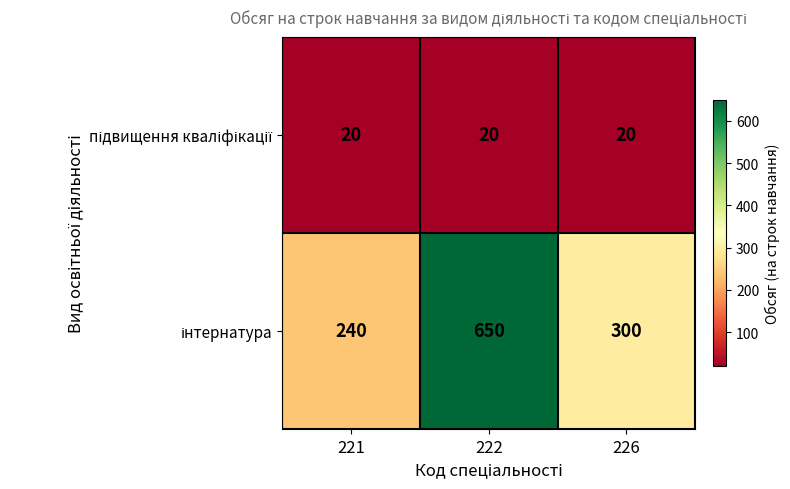

What is the total value across all series at 226?

320